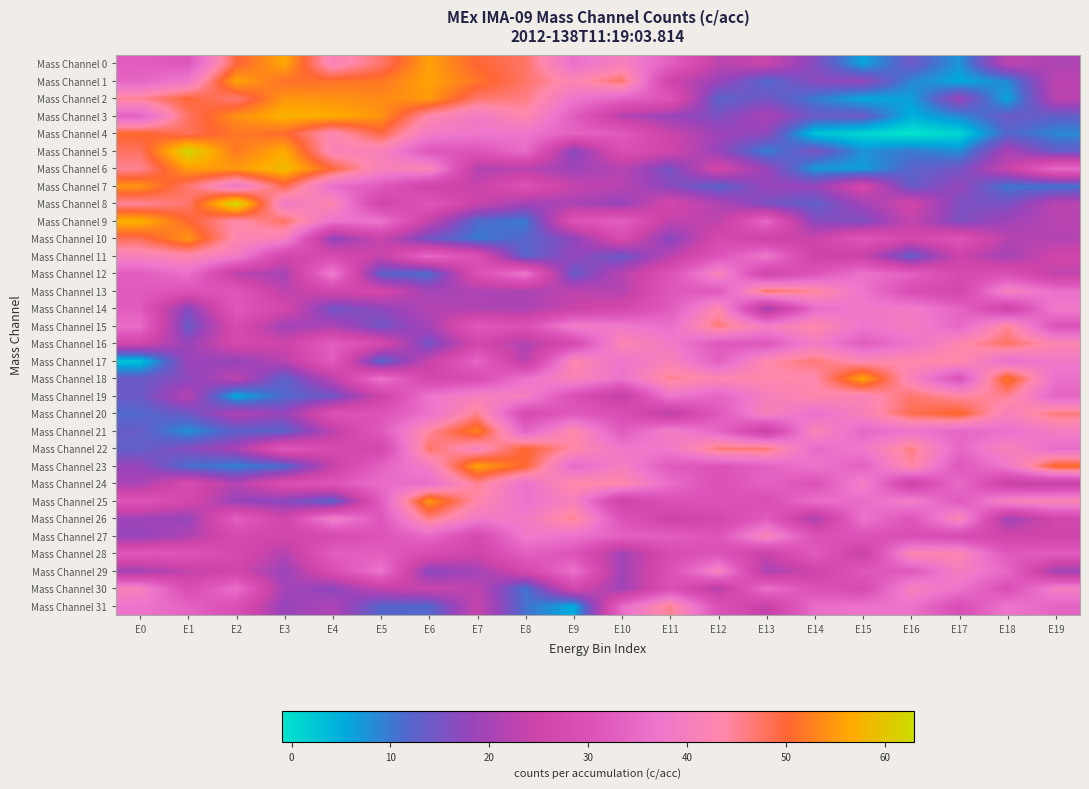

What is the greatest value displayed?

63.0